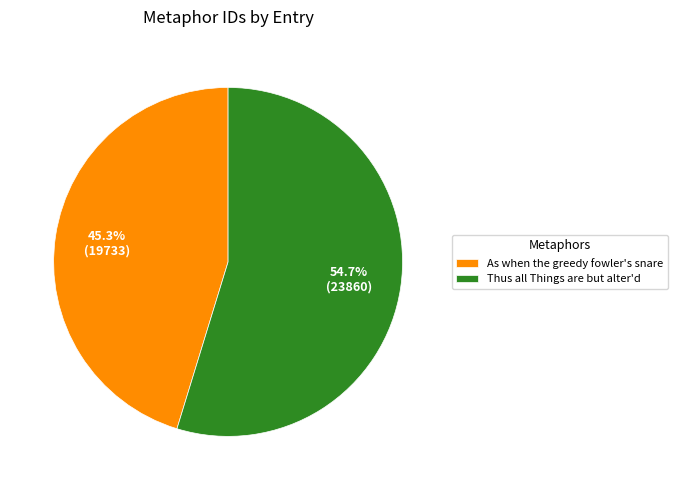

To the nearest percent, what portion does As when the greedy fowler's snare represent?

45%